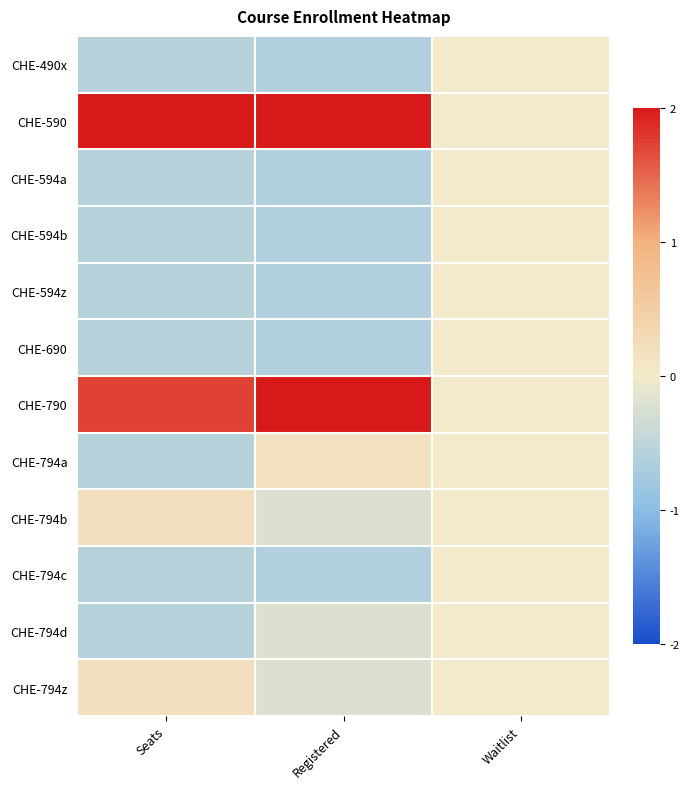

Reading left to right, list all the values displayed in this chart.

CHE-490x: Seats=-0.6	Registered=-0.6	Waitlist=0.0
CHE-590: Seats=2.0	Registered=2.0	Waitlist=0.0
CHE-594a: Seats=-0.6	Registered=-0.6	Waitlist=0.0
CHE-594b: Seats=-0.6	Registered=-0.6	Waitlist=0.0
CHE-594z: Seats=-0.6	Registered=-0.6	Waitlist=0.0
CHE-690: Seats=-0.6	Registered=-0.6	Waitlist=0.0
CHE-790: Seats=1.7	Registered=2.0	Waitlist=0.0
CHE-794a: Seats=-0.6	Registered=0.2	Waitlist=0.0
CHE-794b: Seats=0.2	Registered=-0.2	Waitlist=0.0
CHE-794c: Seats=-0.6	Registered=-0.6	Waitlist=0.0
CHE-794d: Seats=-0.6	Registered=-0.2	Waitlist=0.0
CHE-794z: Seats=0.2	Registered=-0.2	Waitlist=0.0